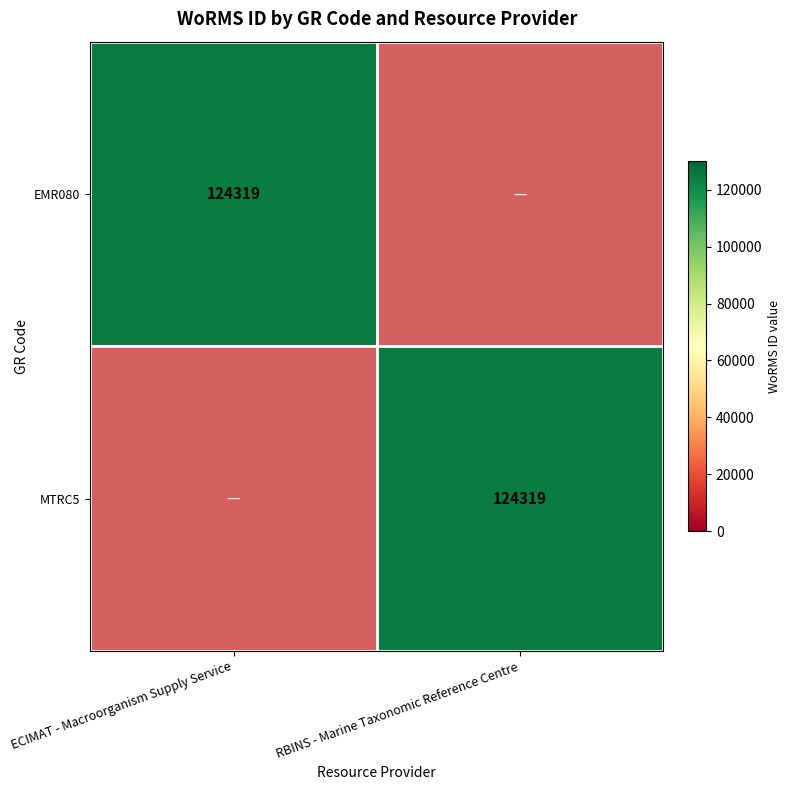

True or false: MTRC5 has a value of 124319 at RBINS - Marine Taxonomic Reference Centre.

True